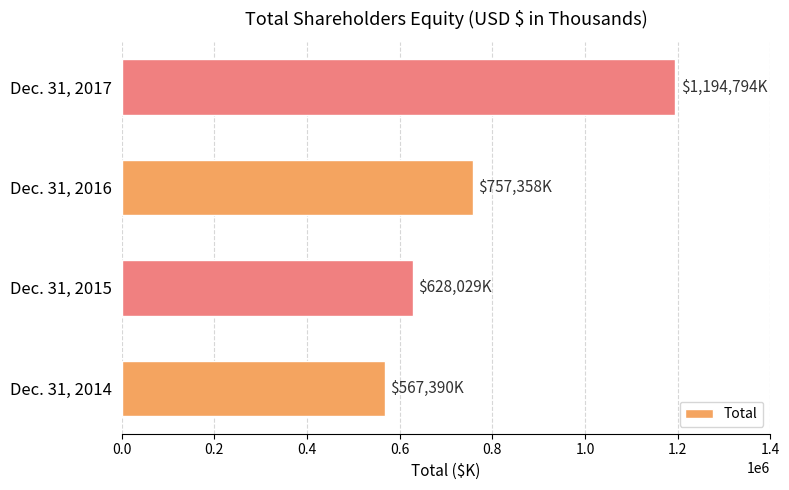

The value at Dec. 31, 2014 is 567390. True or false?

True